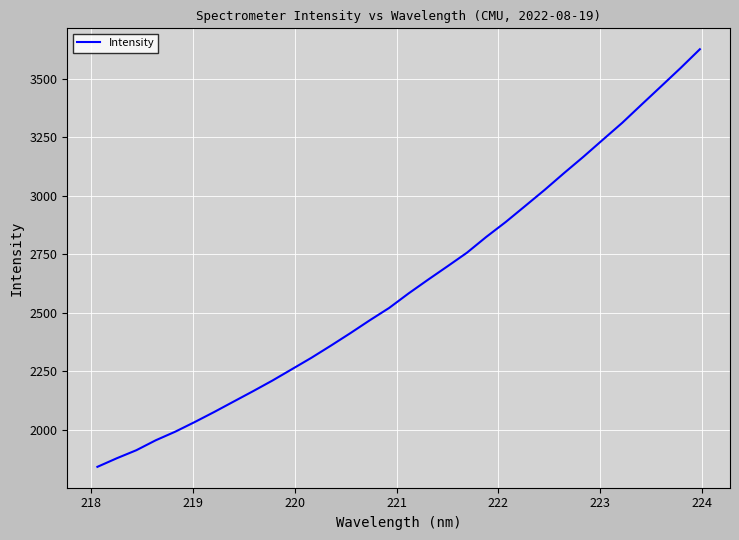

What is the difference between the maximum and minimum values?

1783.8